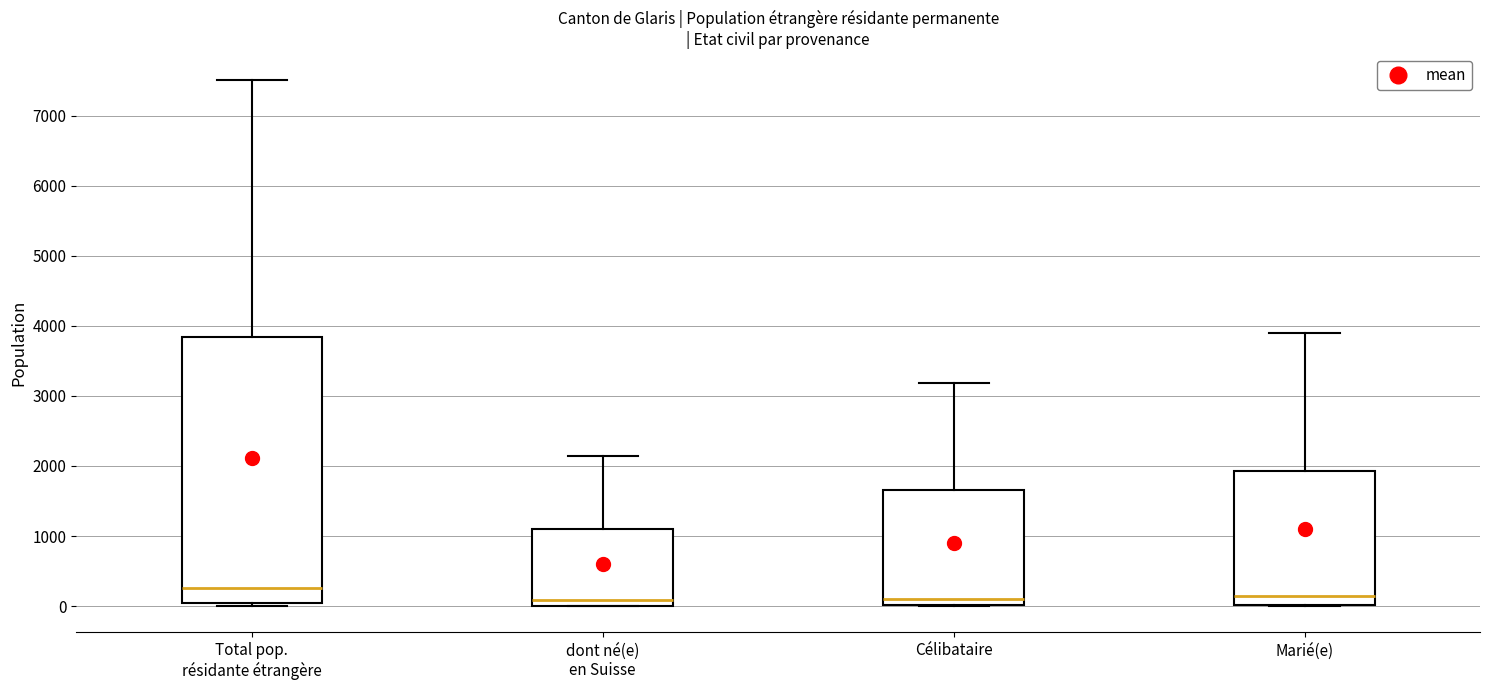

Comparing the boxes themselves (not the whiskers), which one is the tallest?

Total pop. résidante étrangère